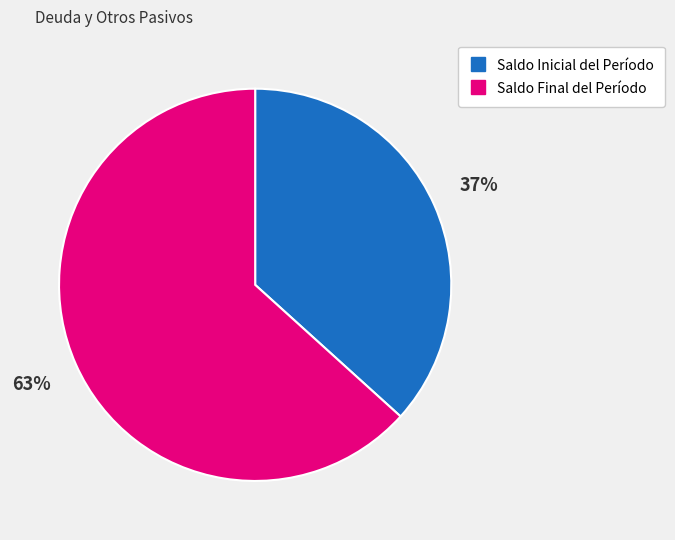

Is the sum of Saldo Inicial del Período and Saldo Final del Período greater than half?

Yes